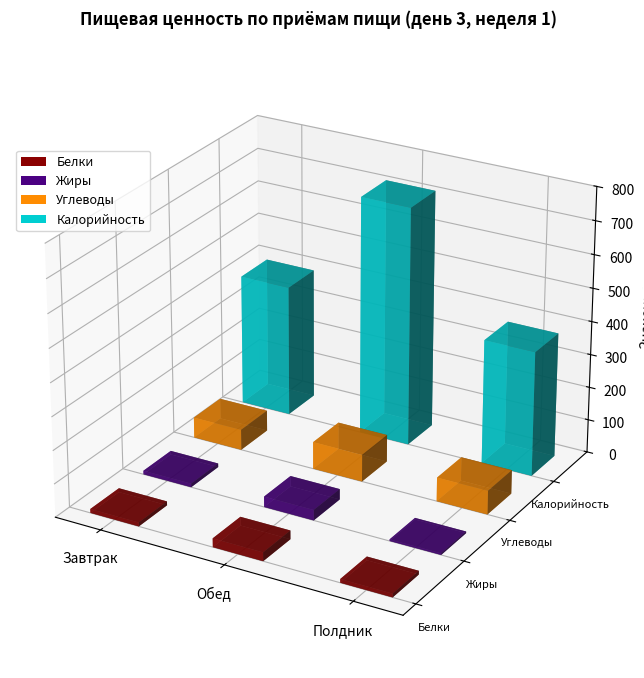

What is the label of the 2nd bar from the left?

Обед